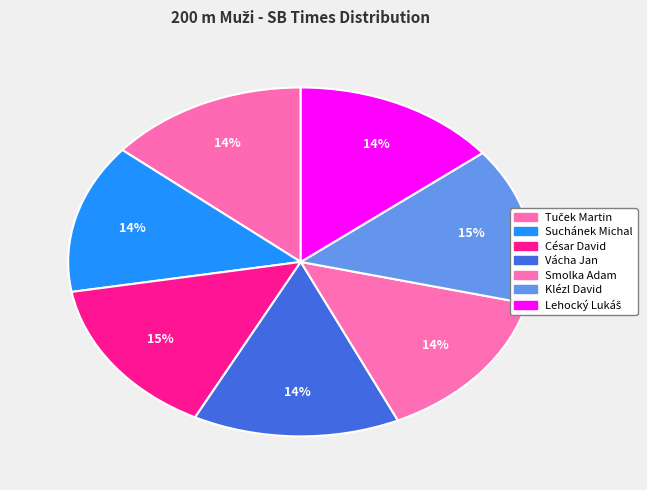

How many slices are in this pie chart?

7